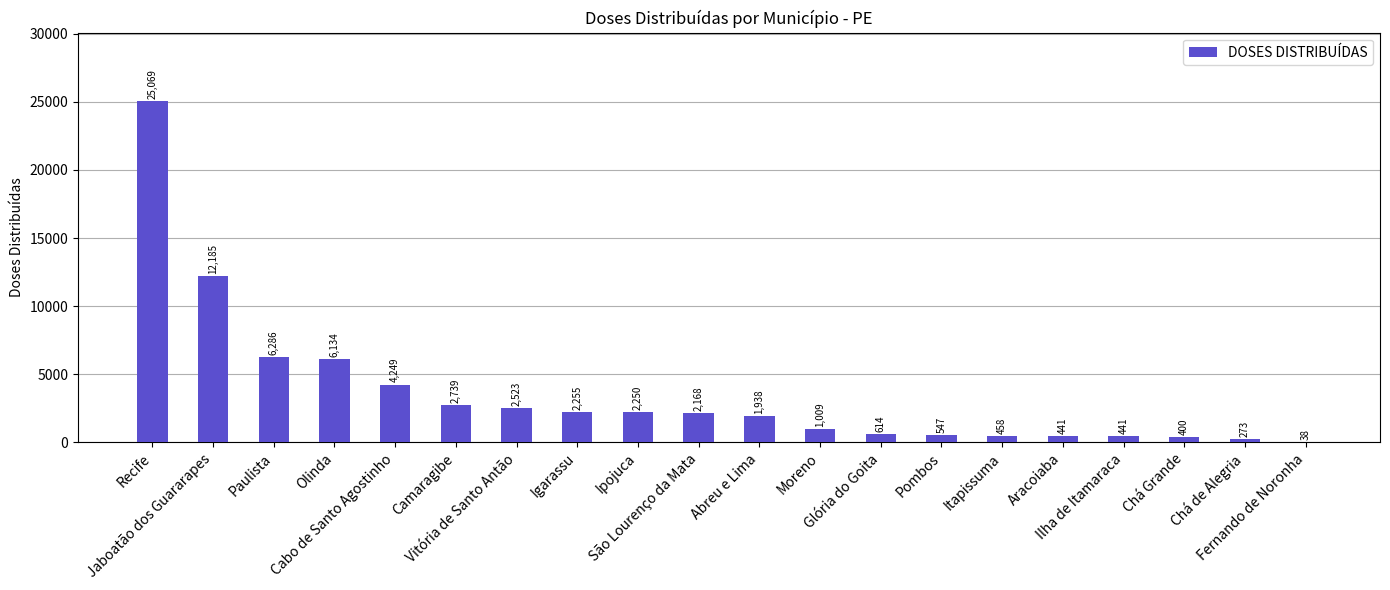

What is the change in value from Olinda to Chá de Alegria?

-5861